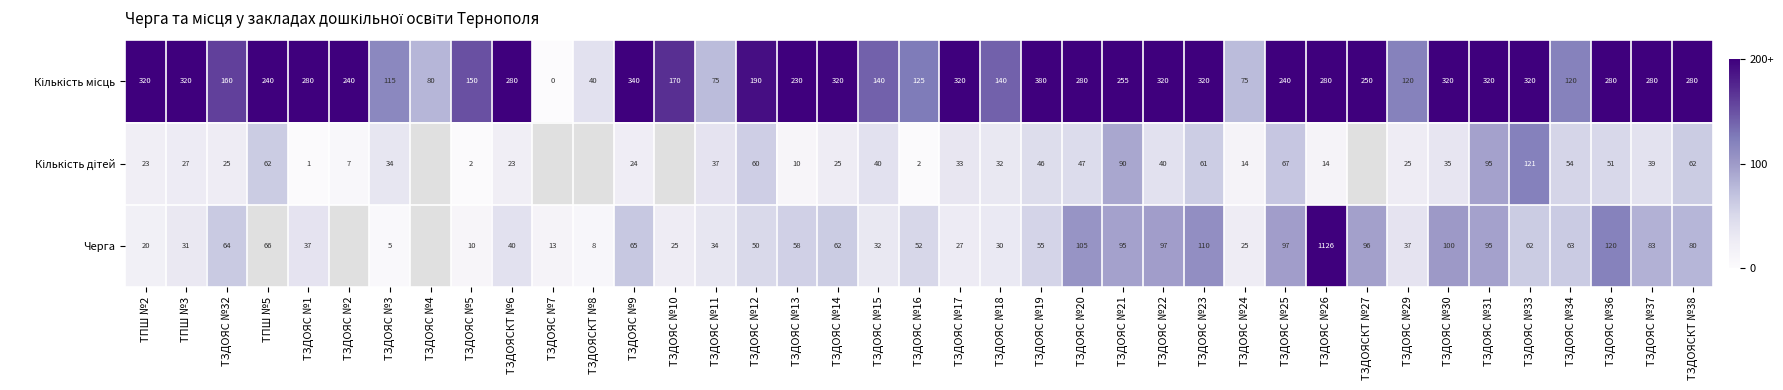

The value of Кількість місць at ТЗДОЯС №10 is 112.2. True or false?

False